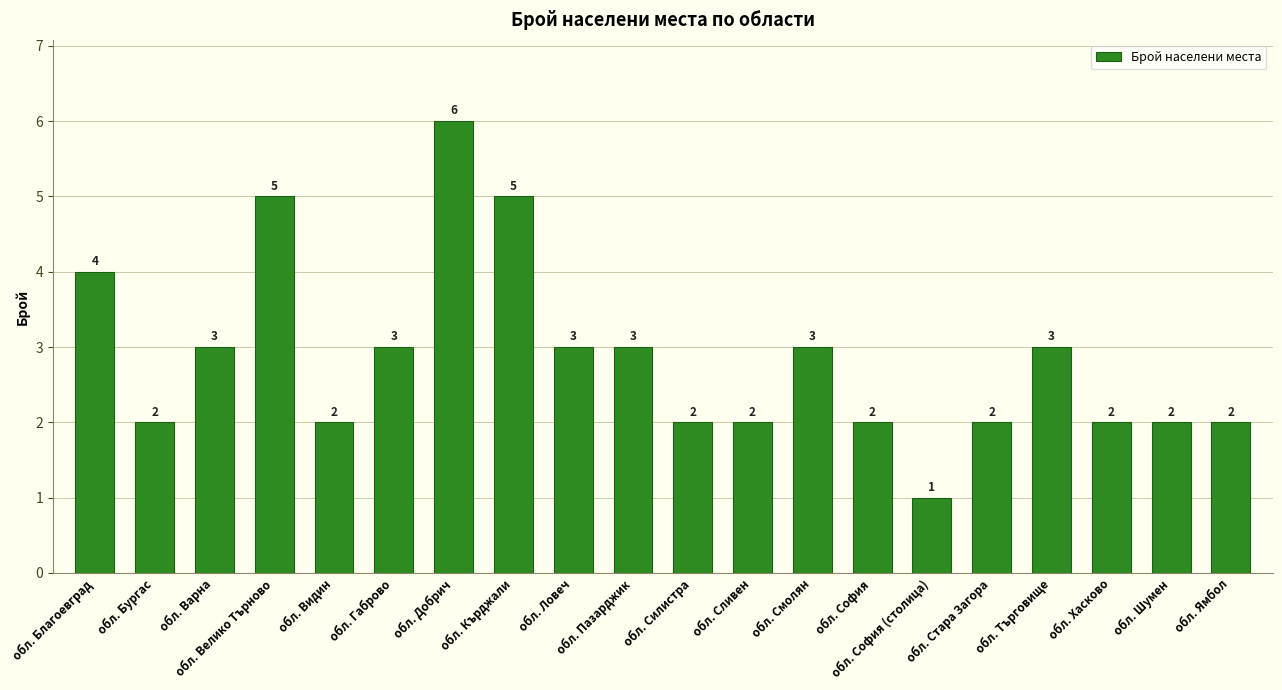

Reading left to right, list all the values displayed in this chart.

4	2	3	5	2	3	6	5	3	3	2	2	3	2	1	2	3	2	2	2